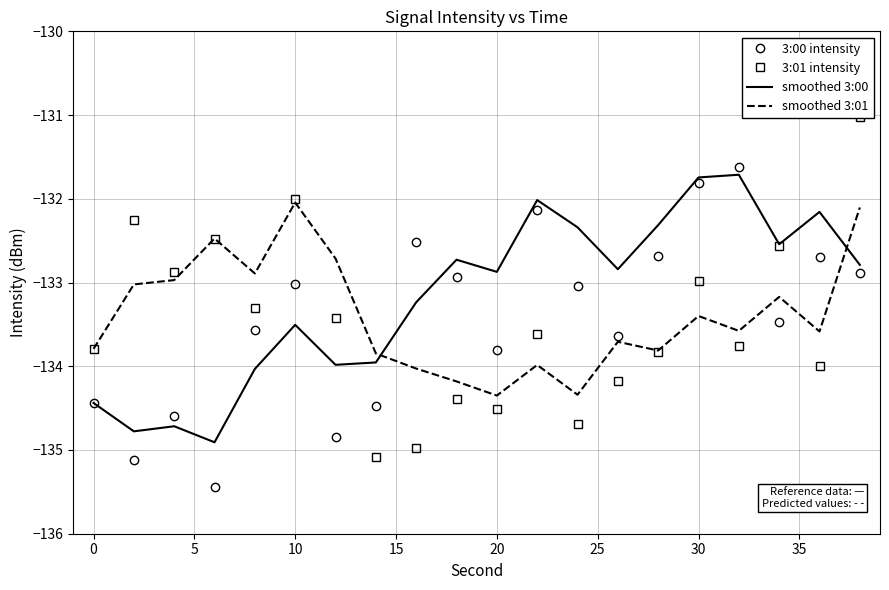

After their last crossing, which series has the higher values: 3:00 intensity or smoothed 3:01?

smoothed 3:01